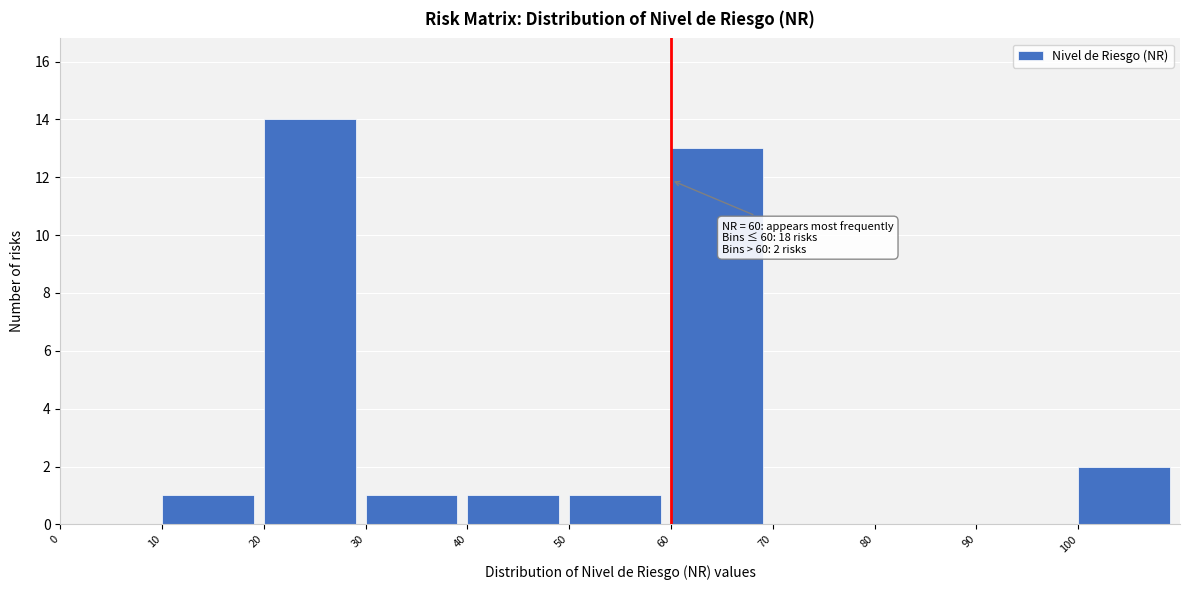

Reading right to left, transcribe all the data shown in this chart.

100=2	90=0	80=0	70=0	60=13	50=1	40=1	30=1	20=14	10=1	0=0